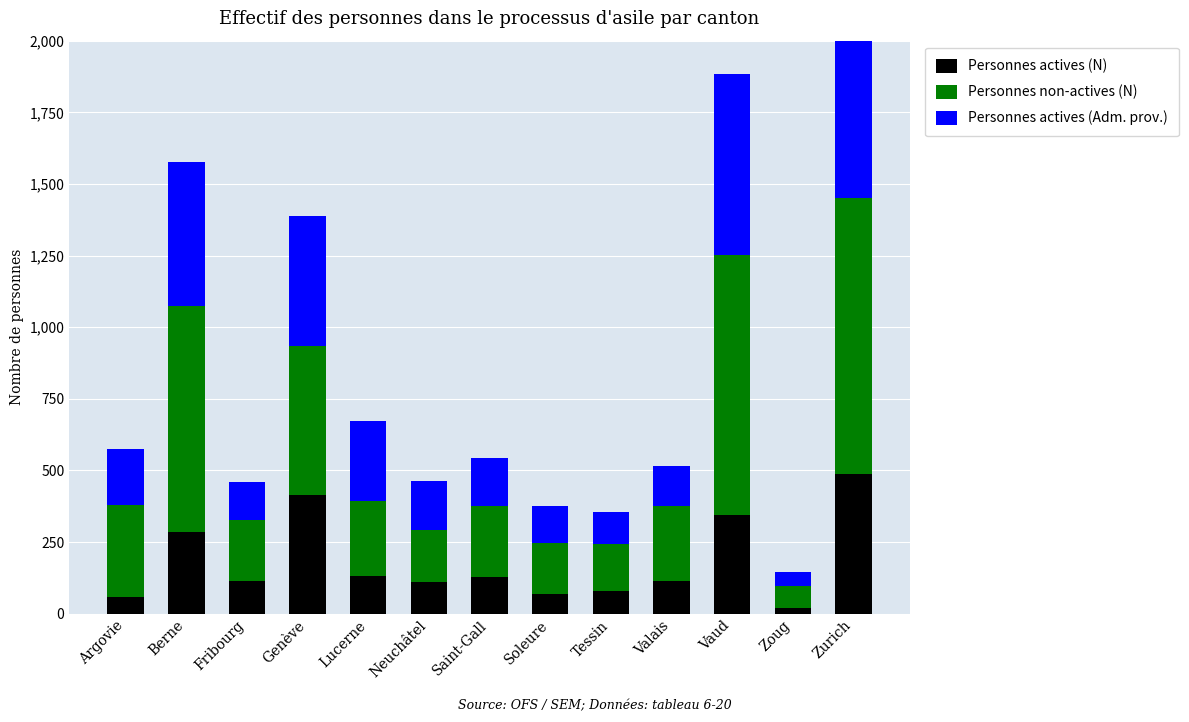

Rank the series by their maximum value, from highest to lowest.

Personnes actives (Adm. prov.), Personnes non-actives (N), Personnes actives (N)